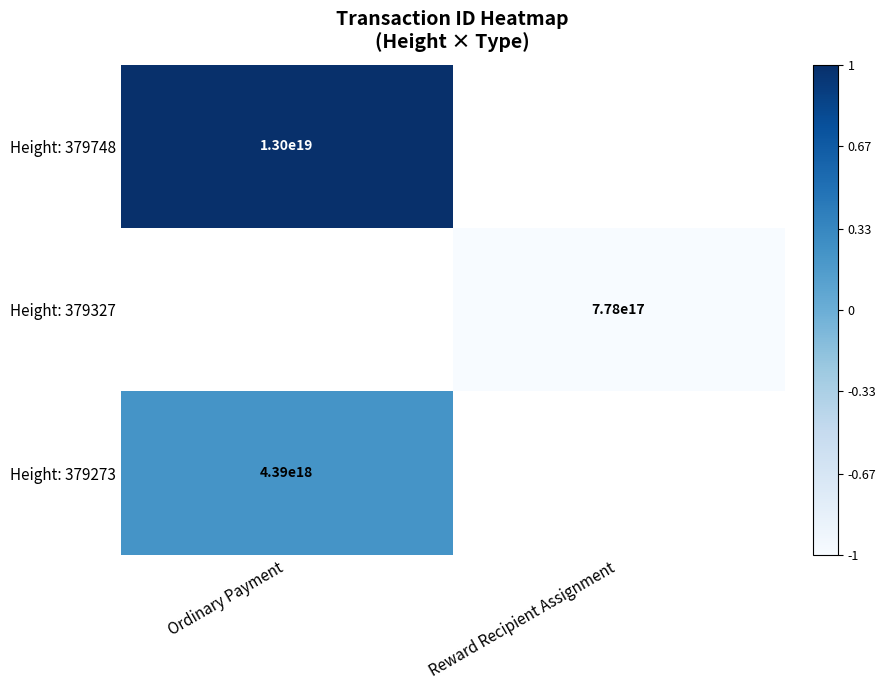

The Height: 379748 series shows 19995932047813074944 at Ordinary Payment. True or false?

False